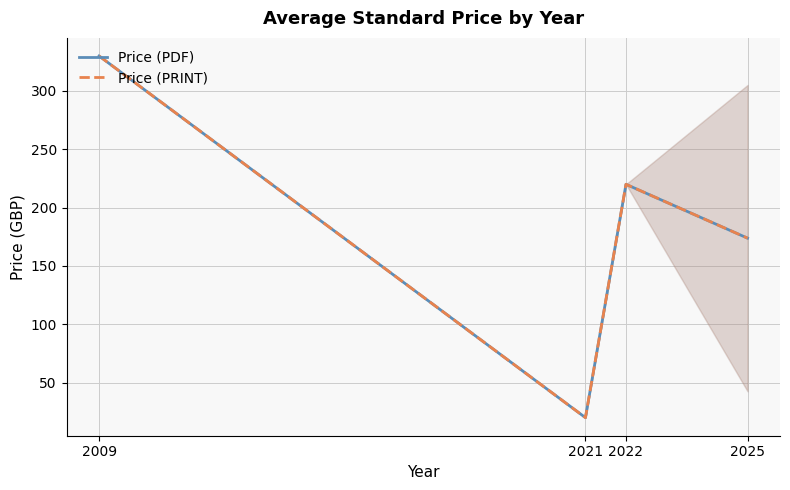

Rank the series by their maximum value, from highest to lowest.

Price (PDF), Price (PRINT)